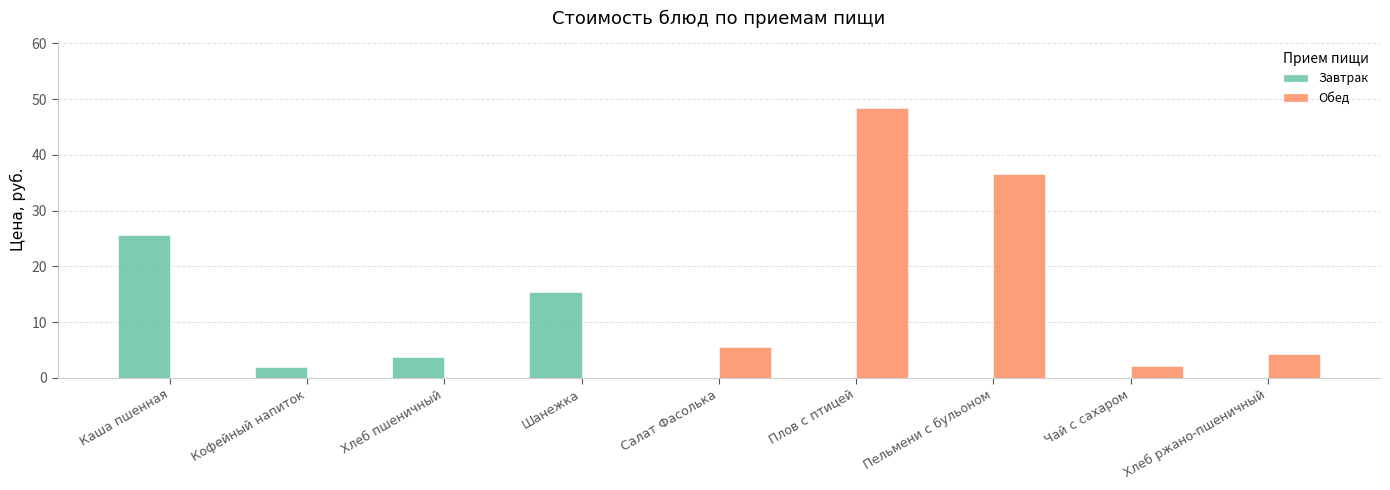

Which series has the largest total across all categories?

Обед